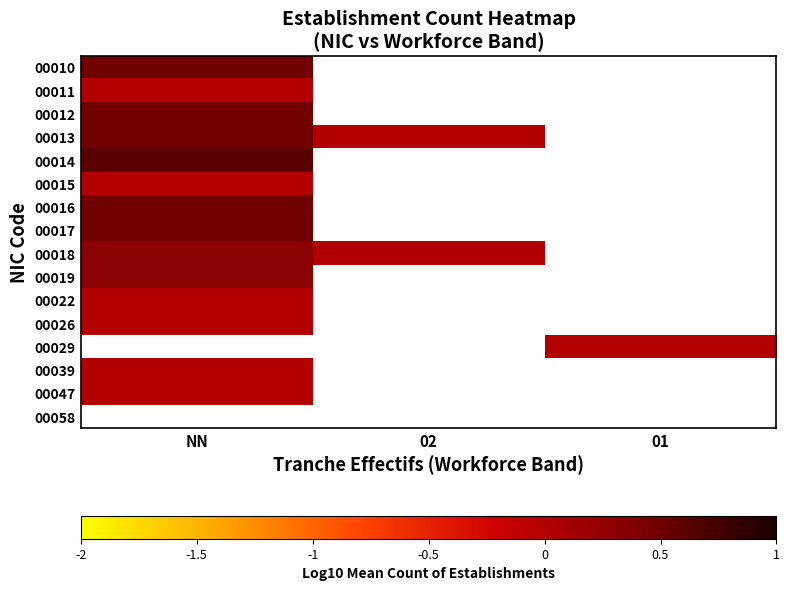

How many data points does each series have?

3